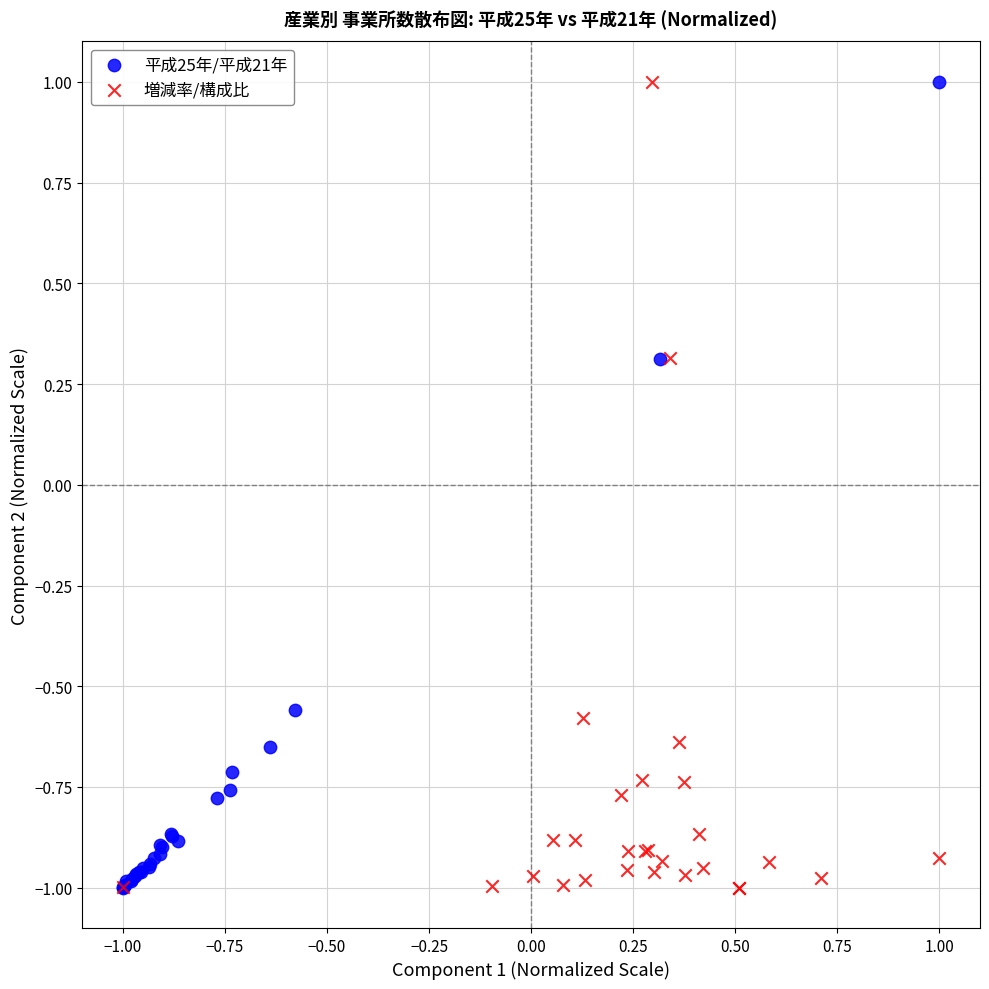

What are all the series names shown in the legend?

平成25年/平成21年, 増減率/構成比